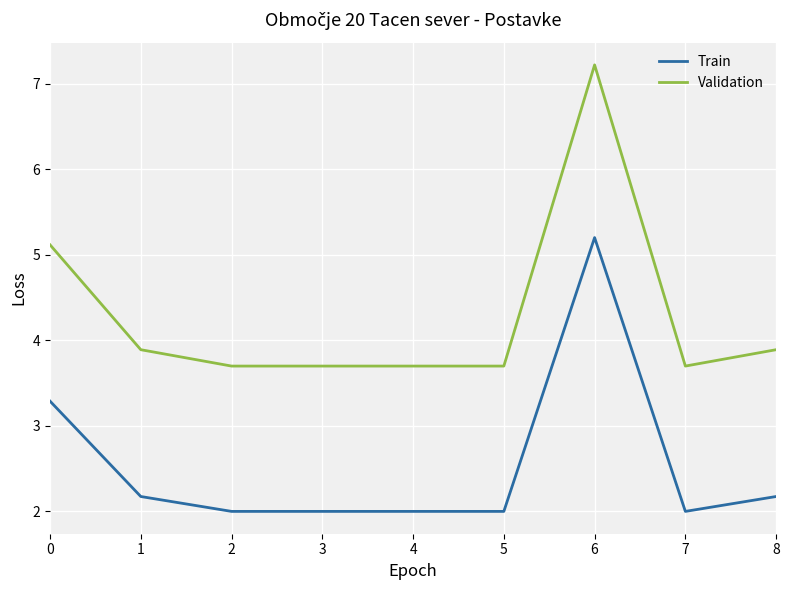

What is the total value across all series at 0?

8.4